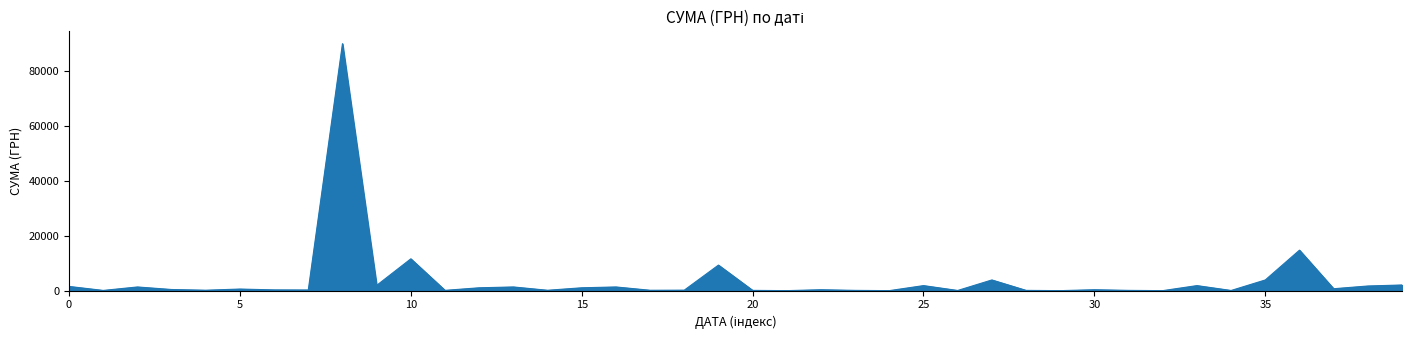

What is the maximum value shown in the chart?

90000.0